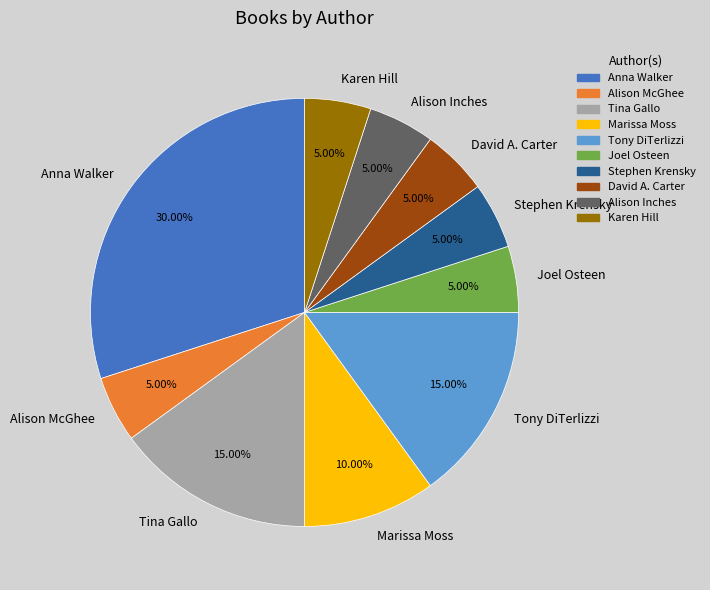

Between Tina Gallo and Joel Osteen, which is larger?

Tina Gallo